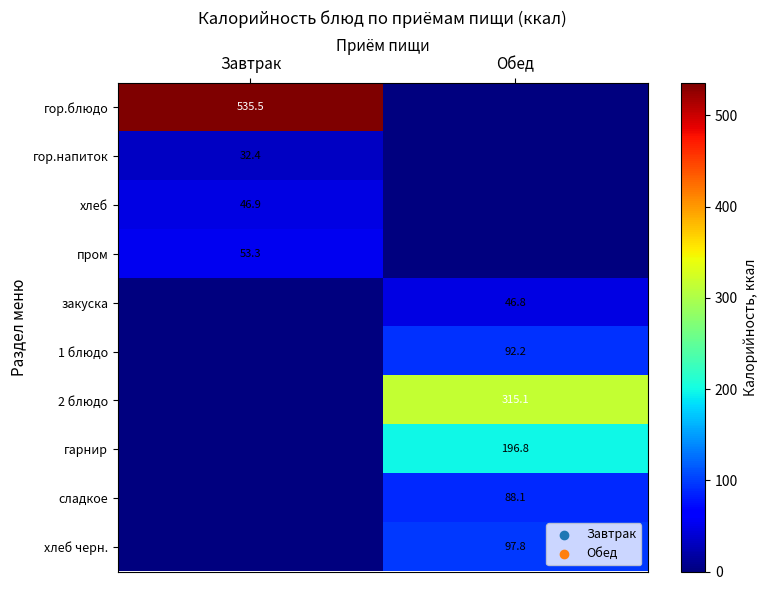

Is it true that гор.напиток equals 32.4 at Завтрак?

True